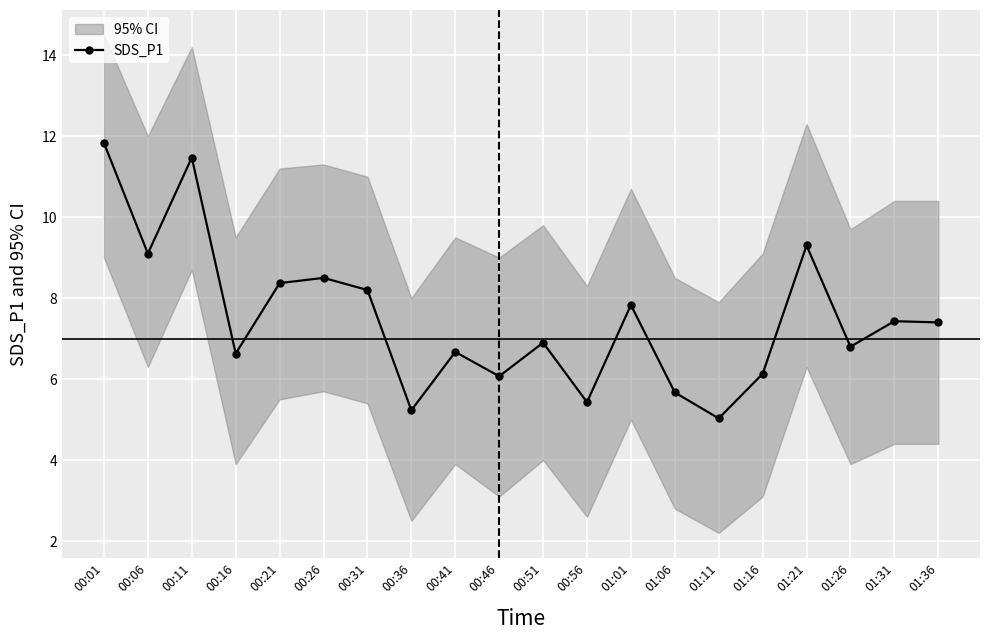

Reading right to left, transcribe all the data shown in this chart.

7.4	7.4	6.8	9.3	6.1	5.0	5.7	7.8	5.4	6.9	6.1	6.7	5.2	8.2	8.5	8.4	6.6	11.5	9.1	11.8